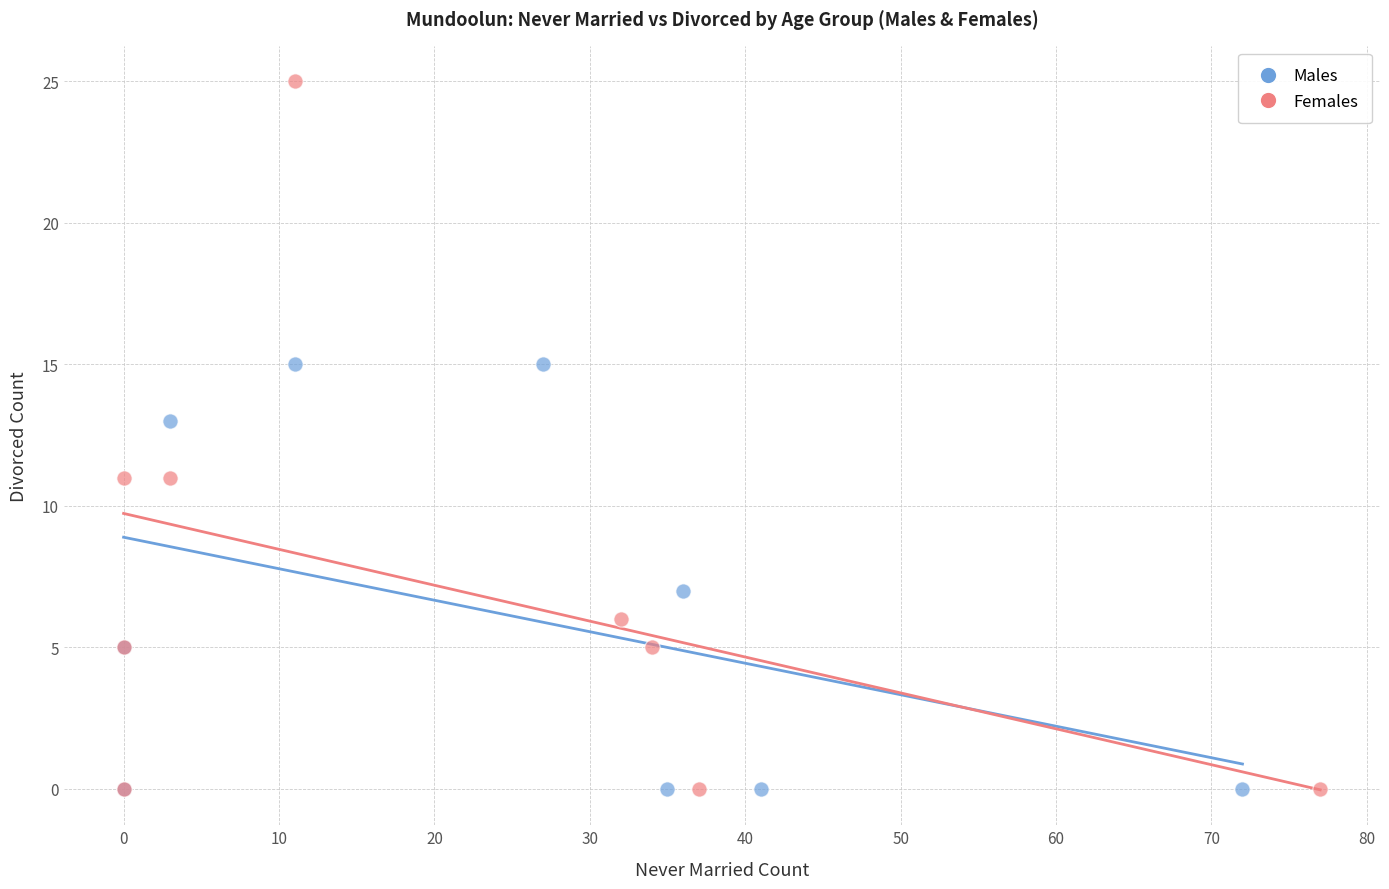

Which series has the widest spread of Y values?

Females